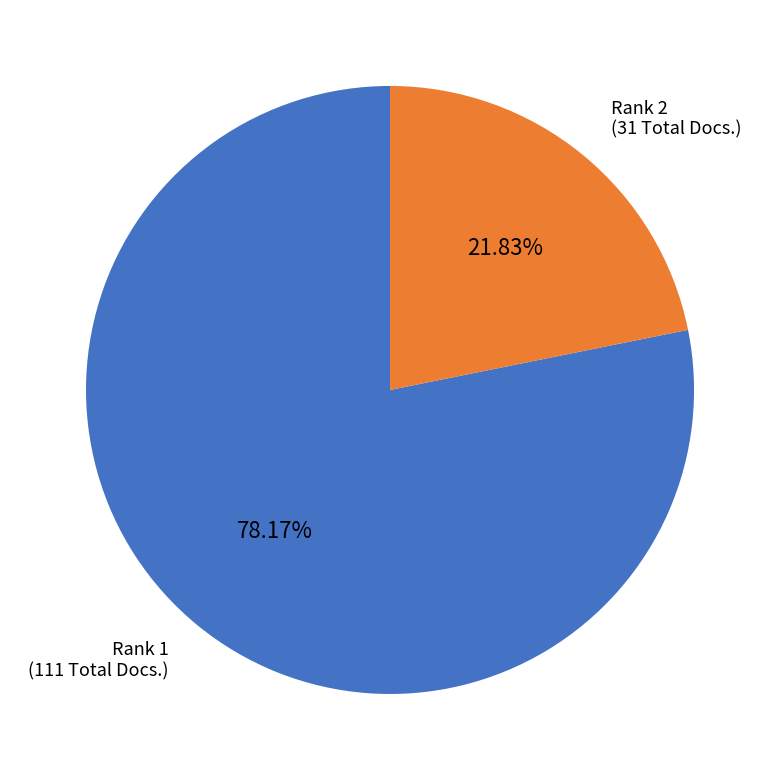

Rank the categories by value from lowest to highest.

Rank 2 (31 Total Docs.), Rank 1 (111 Total Docs.)